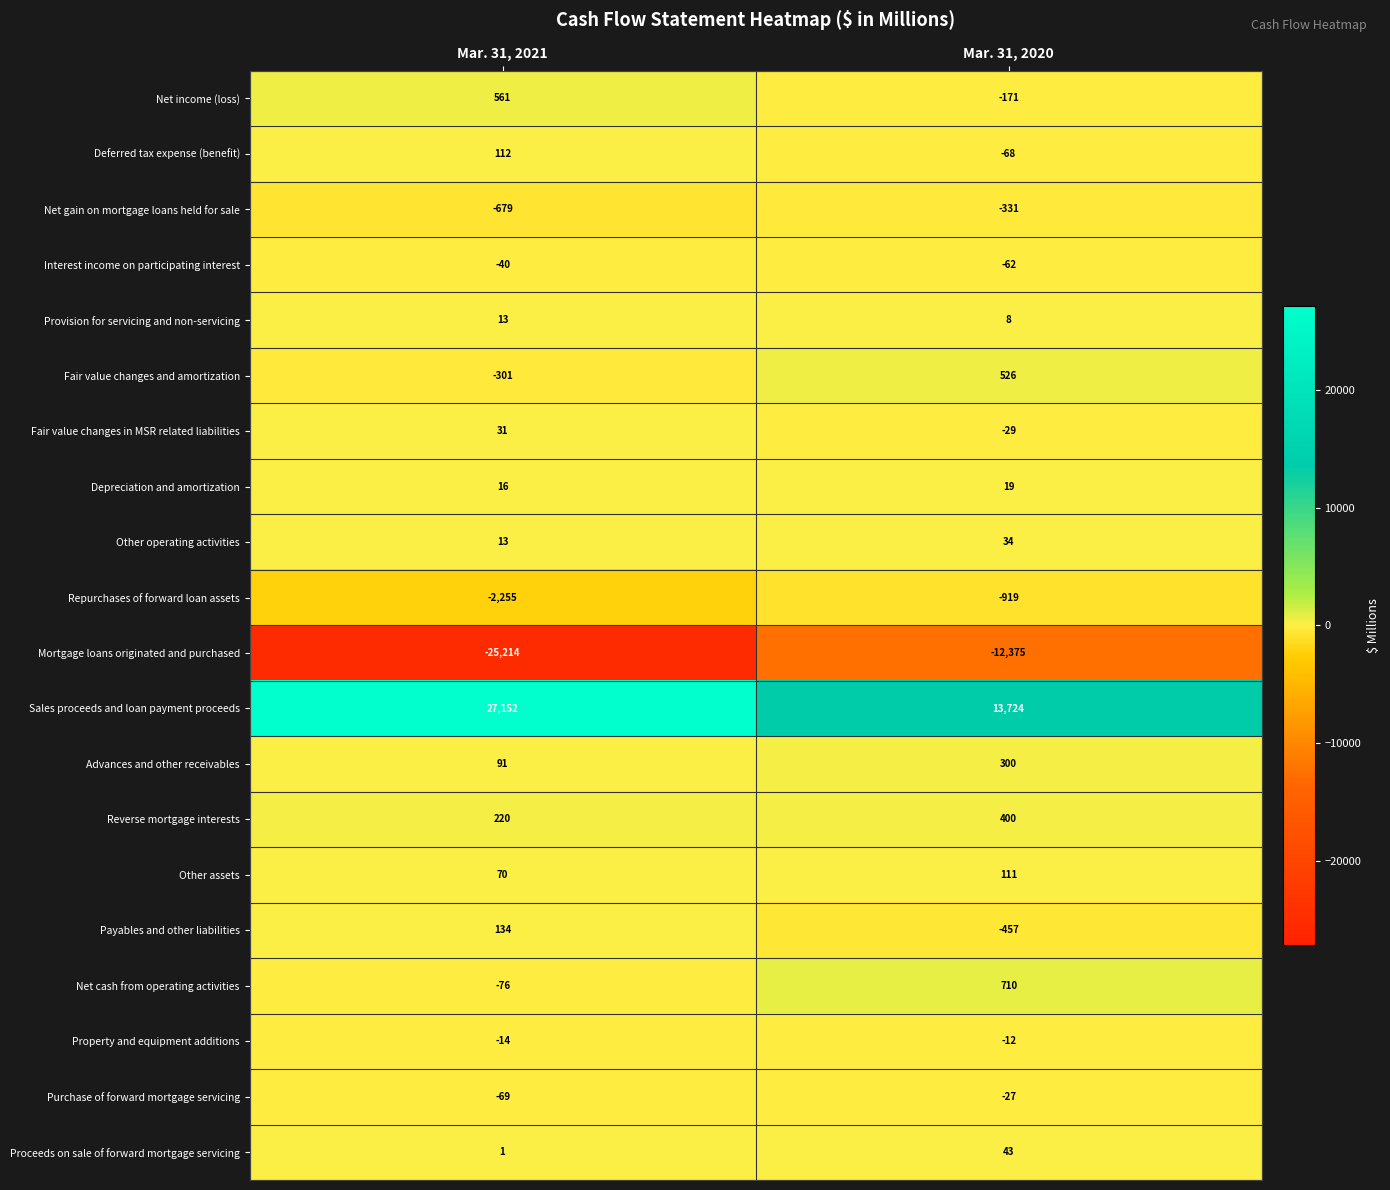

Which label corresponds to the smallest value in the chart?

Mar. 31, 2021